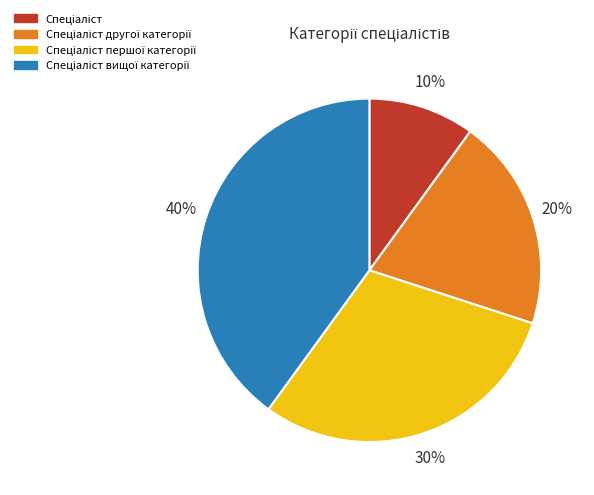

To the nearest percent, what is the difference between the largest and smallest slice percentages?

30%